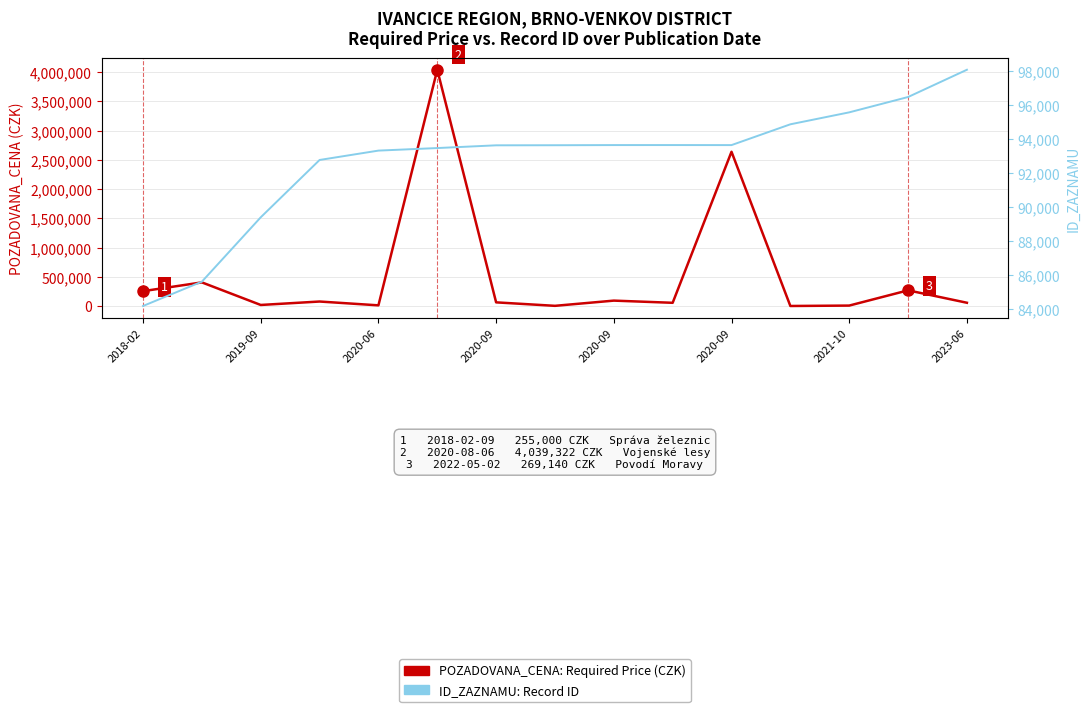

What is the lowest value of the ID_ZAZNAMU (Record ID) series?

84159